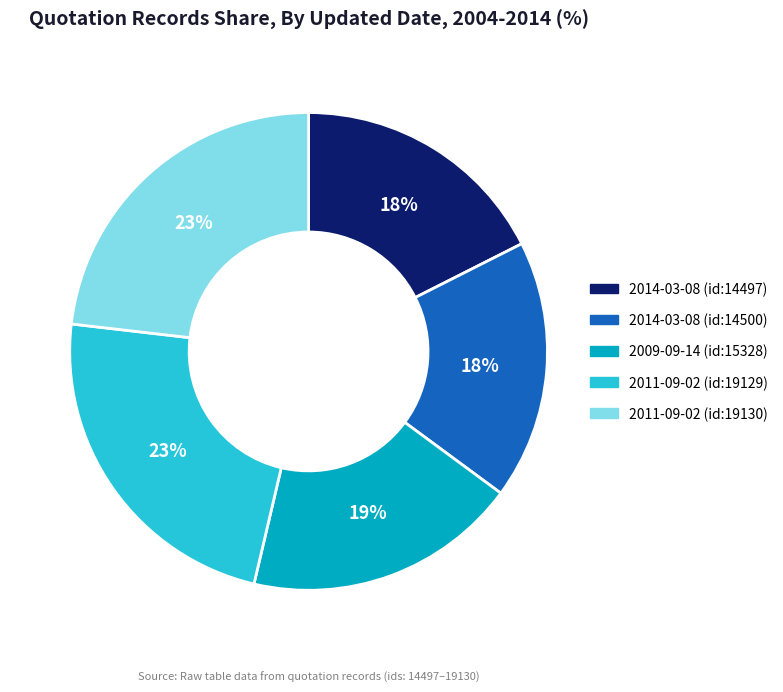

Does 2011-09-02 (id:19129) represent more than half of the total?

No